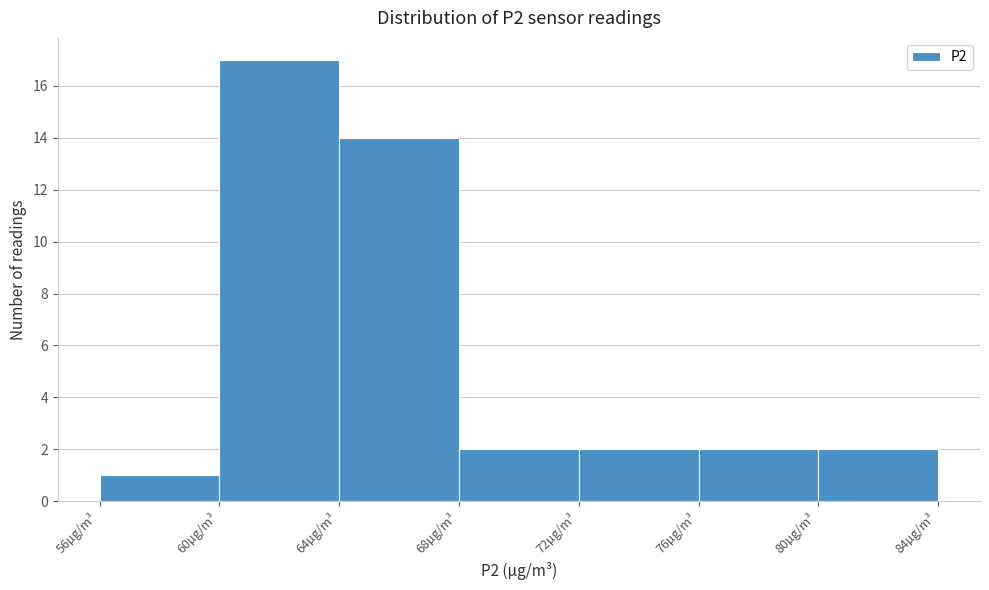

What is the height of the bar covering 60 to 64 on the x-axis? The values are not printed on the chart, so give them approximately, as read against the axis.

17